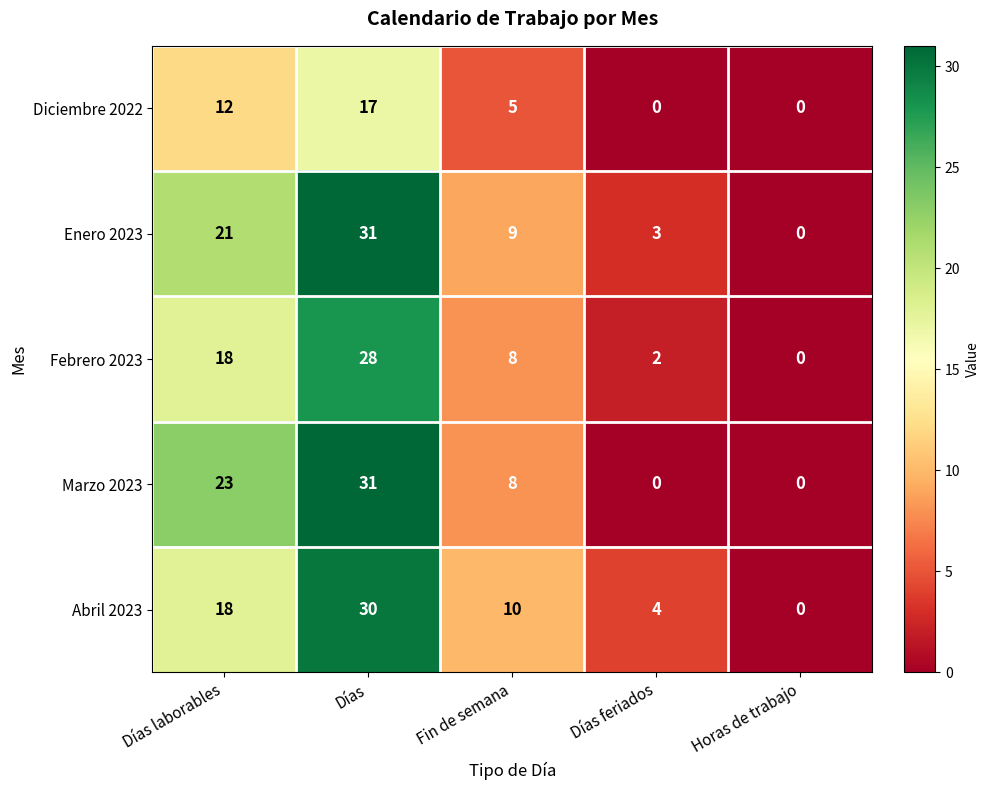

Which series changed the most between Días laborables and Horas de trabajo?

Marzo 2023